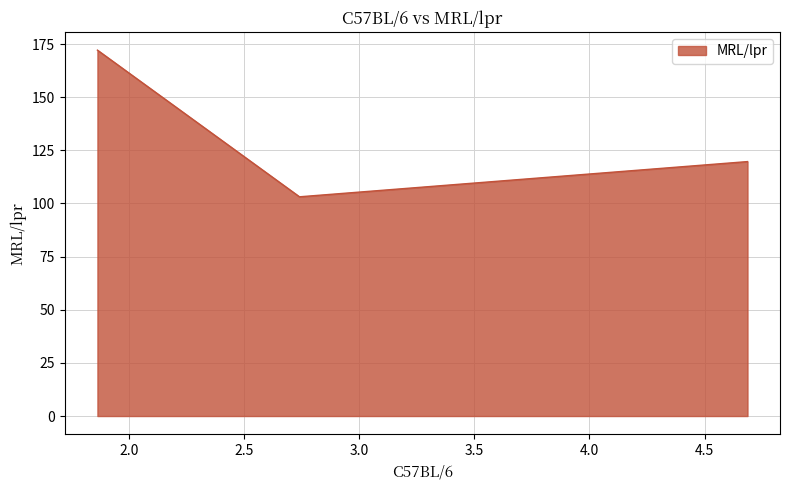

What is the greatest value displayed?

172.1